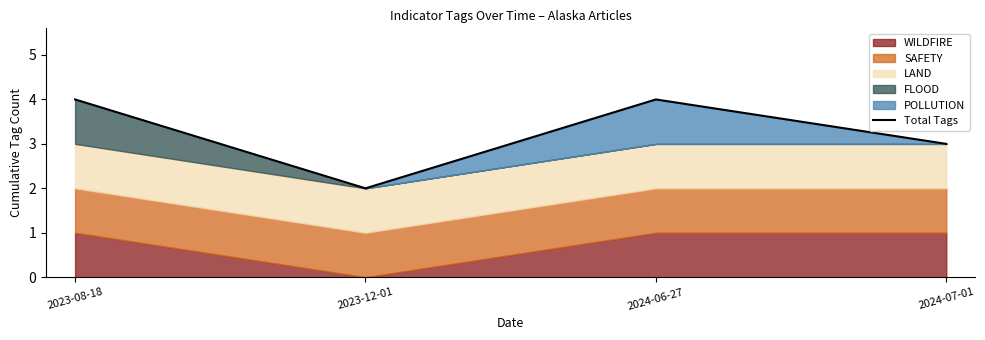

What is the smallest value displayed?

2